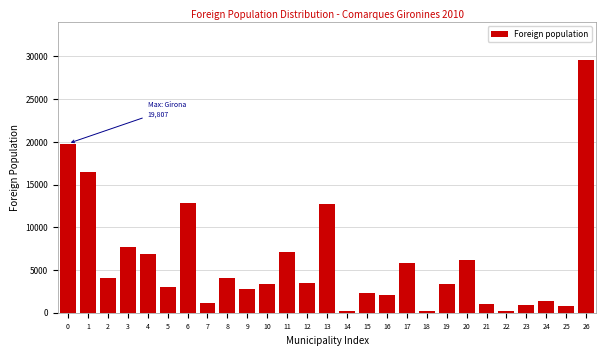

The value at 20 is 10277. True or false?

False